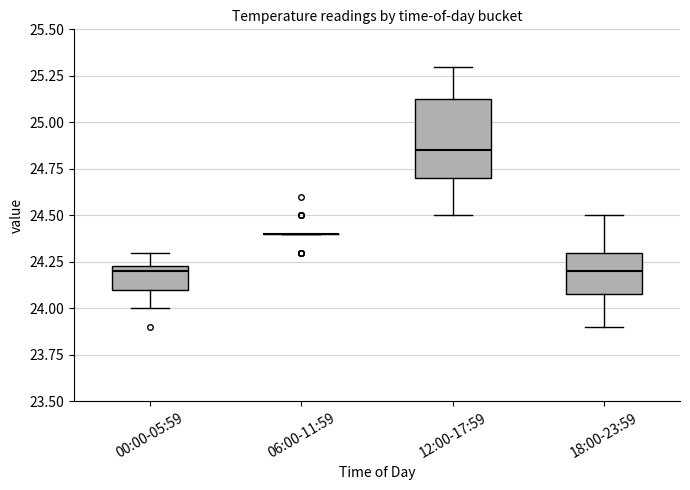

Where does the upper whisker of the box for 00:00-05:59 end on the y-axis? The values are not printed on the chart, so give them approximately, as read against the axis.

24.30